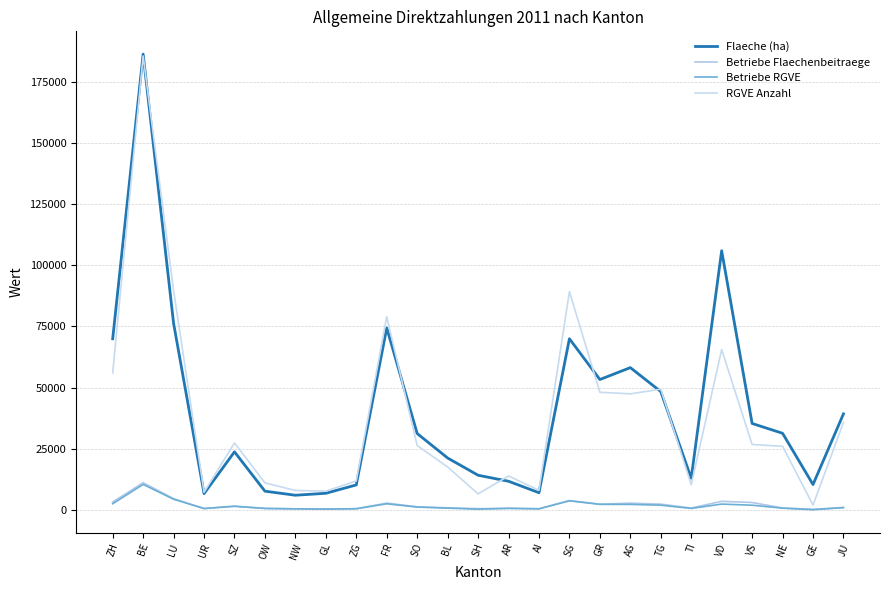

What is the value of the Flaeche (ha) point at the 23rd from the left?

31320.0